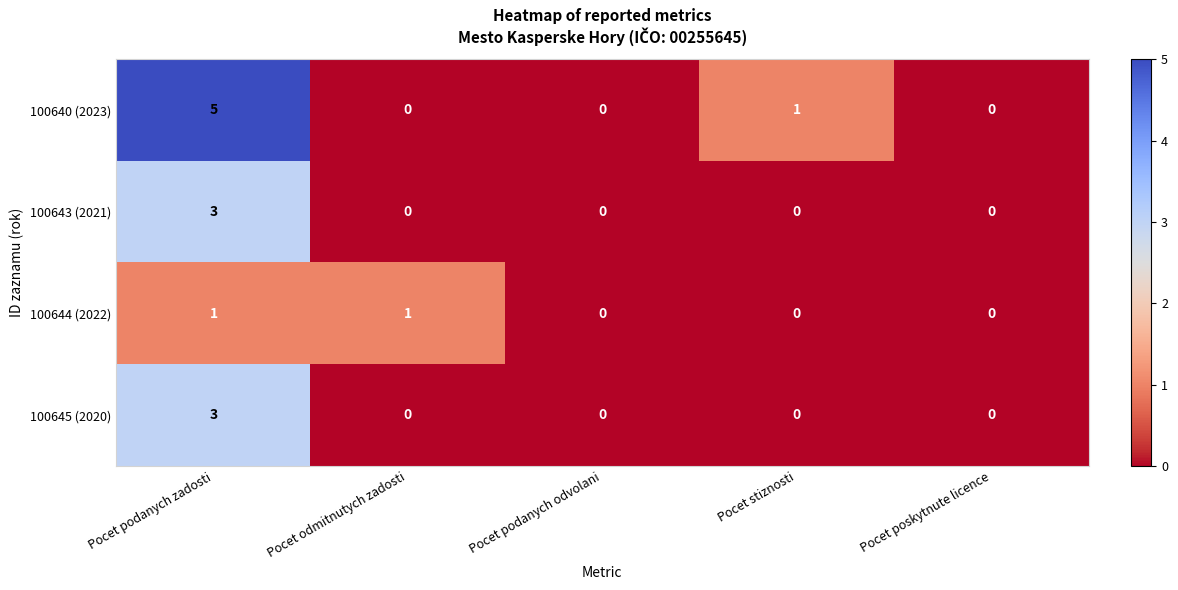

How many distinct data groups are displayed?

4